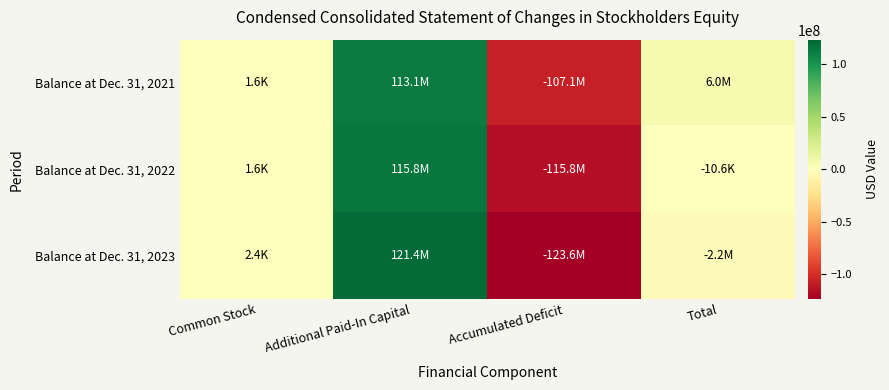

Reading left to right, what are all the values shown in this chart?

Balance at Dec. 31, 2021: Common Stock=1570	Additional Paid-In Capital=113099876	Accumulated Deficit=-107059237	Total=6042209
Balance at Dec. 31, 2022: Common Stock=1570	Additional Paid-In Capital=115792338	Accumulated Deficit=-115804530	Total=-10622
Balance at Dec. 31, 2023: Common Stock=2383	Additional Paid-In Capital=121373488	Accumulated Deficit=-123581714	Total=-2205843